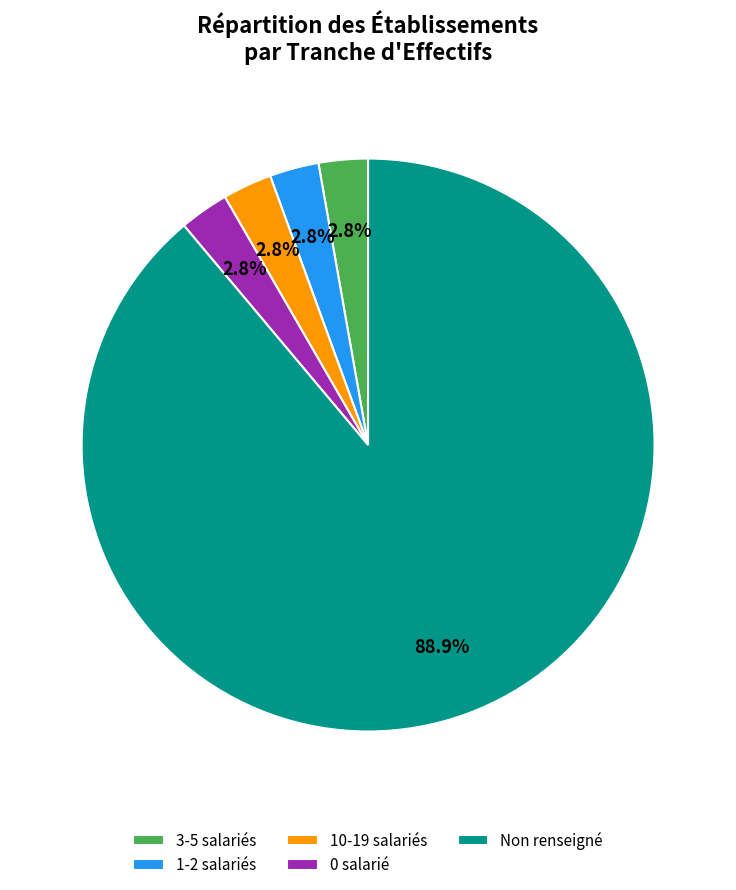

Between 3-5 salariés and Non renseigné, which is larger?

Non renseigné